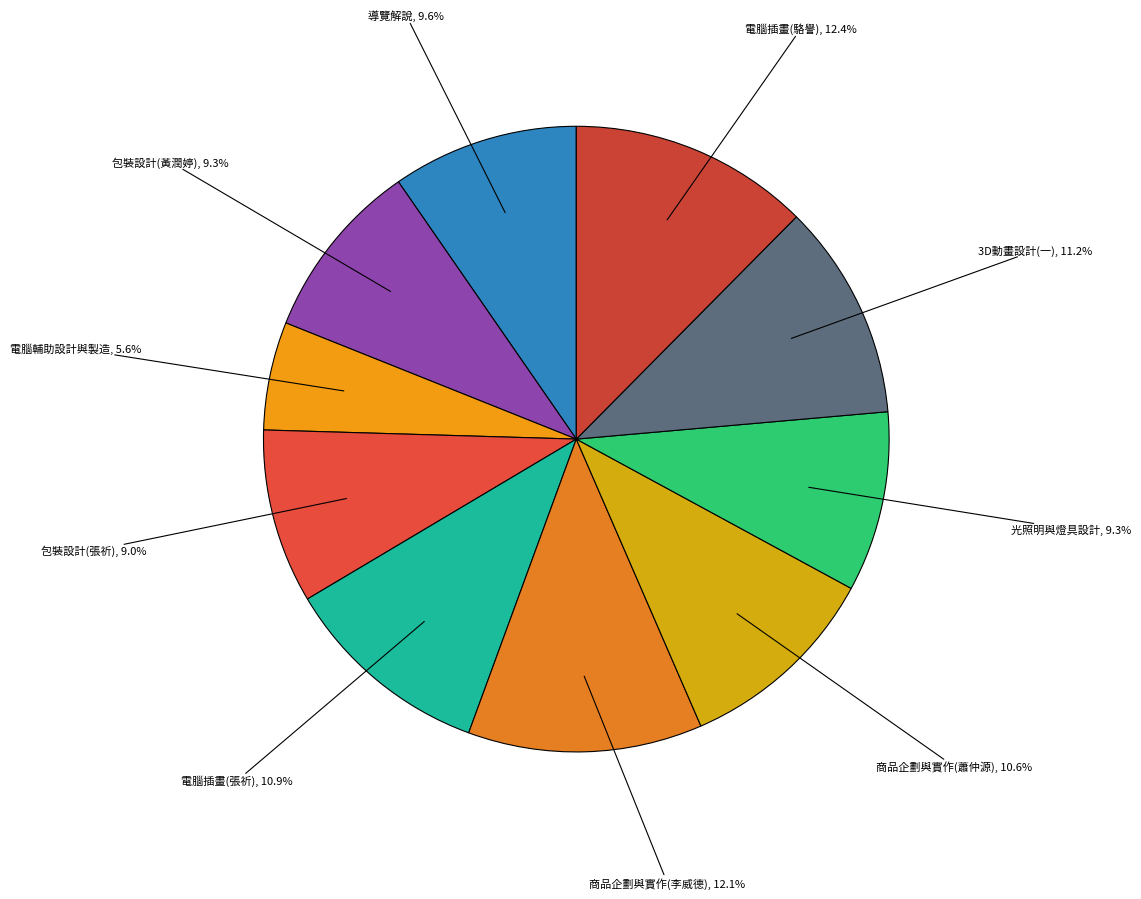

To the nearest percent, what portion does 3D動畫設計(一) represent?

11%